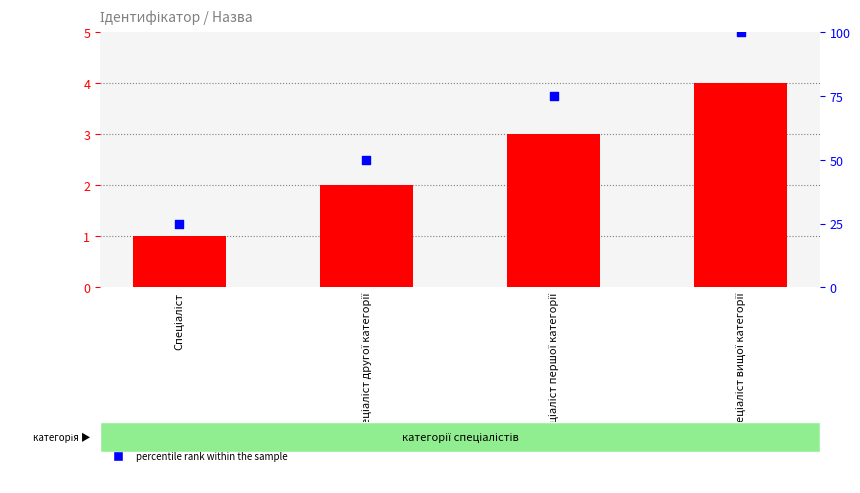

Which series has the widest spread of Y values?

percentile rank within the sample